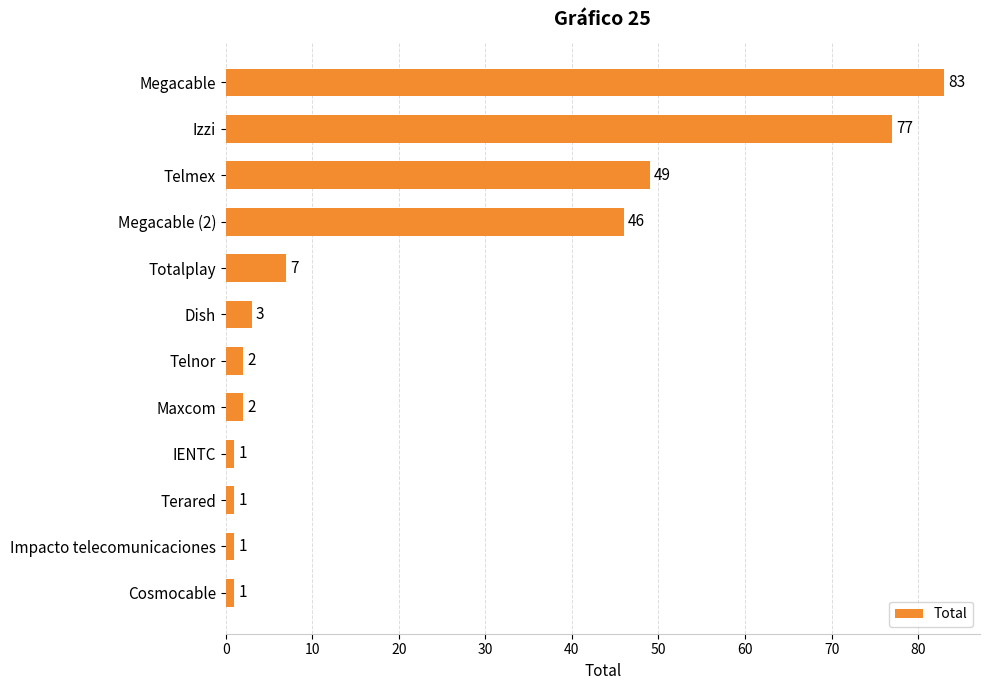

What is the ratio of the value at Megacable (2) to the value at Cosmocable?

46.0